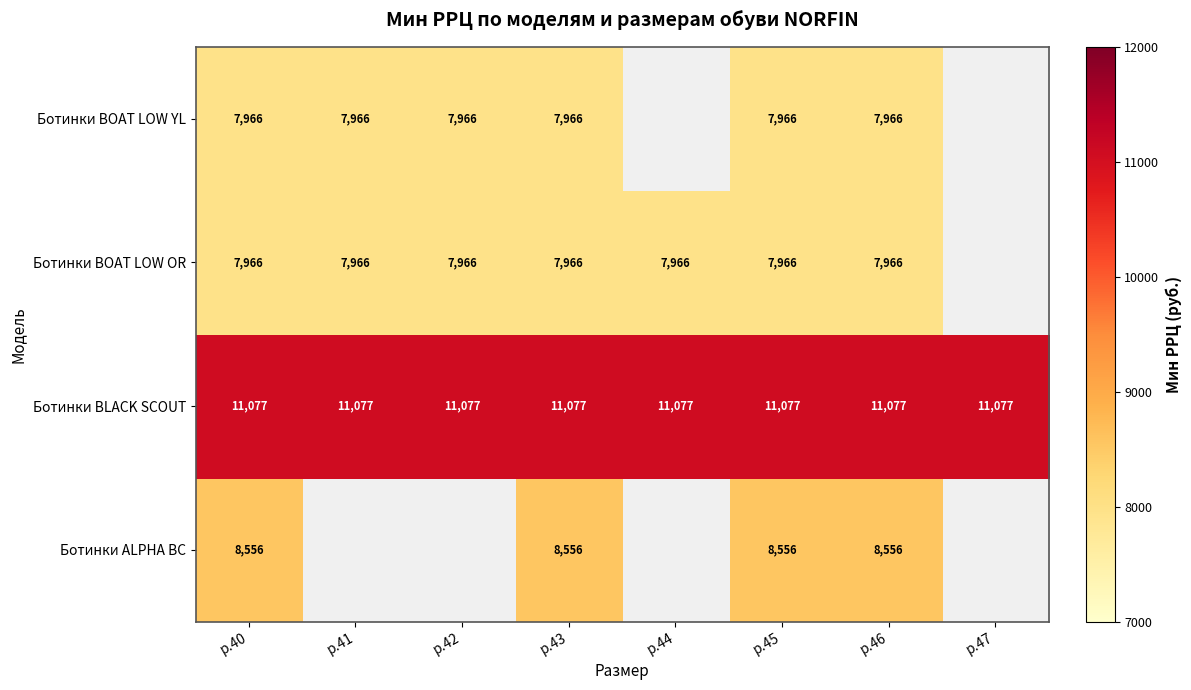

What is the difference between the highest and lowest values at р.43?

3111